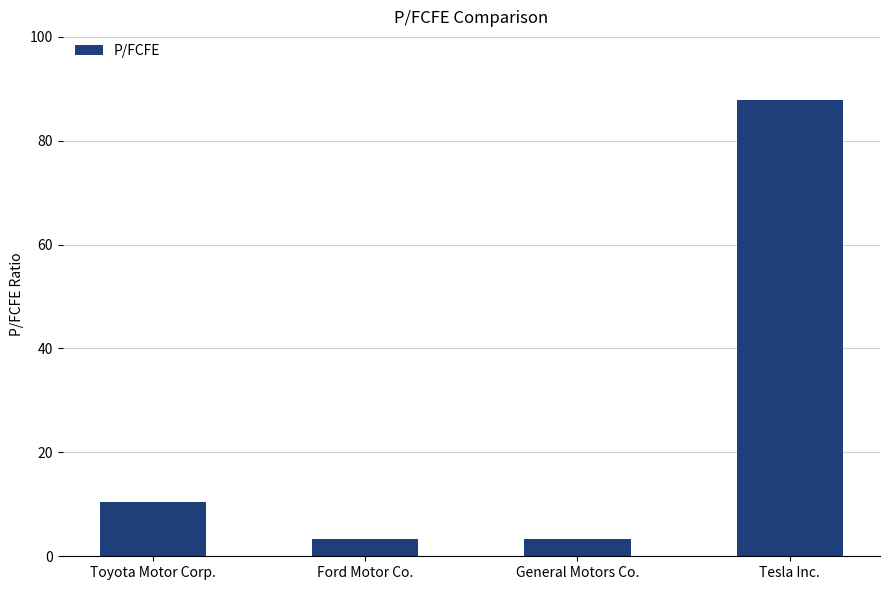

Which has a higher value, Tesla Inc. or Ford Motor Co.?

Tesla Inc.